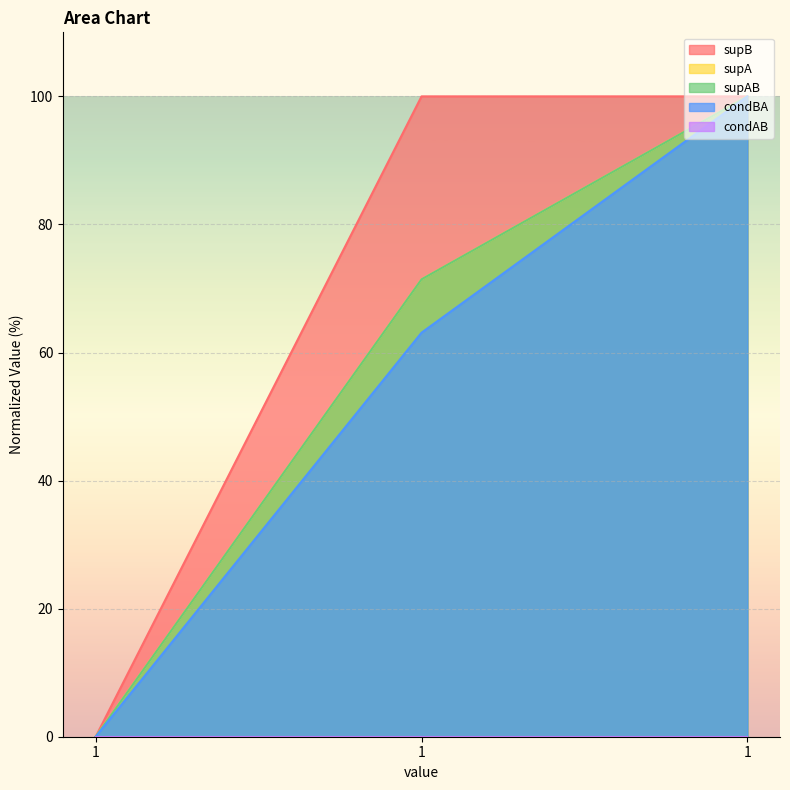

Does the chart display data point markers on the line(s)?

No